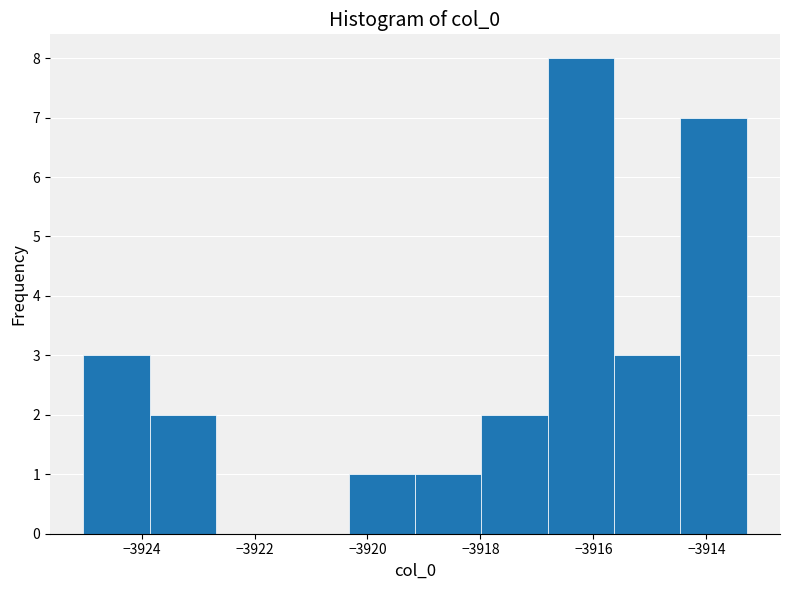

What is the height of the bar covering -3920.4 to -3919.2 on the x-axis? Neither the bar edges nor the heights are printed on the chart, so give them approximately, as read against the axes.

1